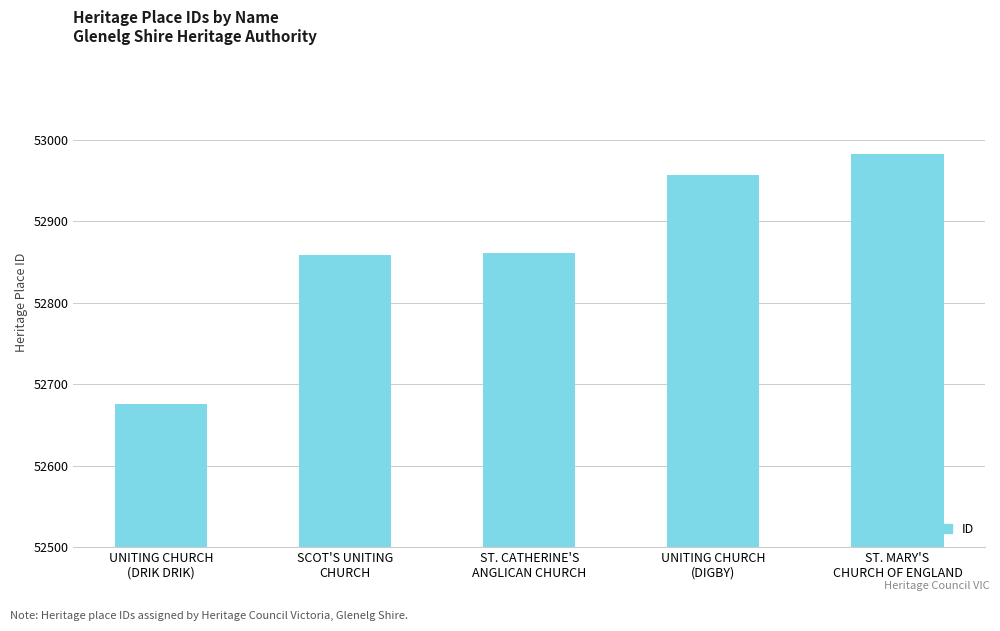

What is the label of the 2nd bar from the right?

UNITING CHURCH
(DIGBY)